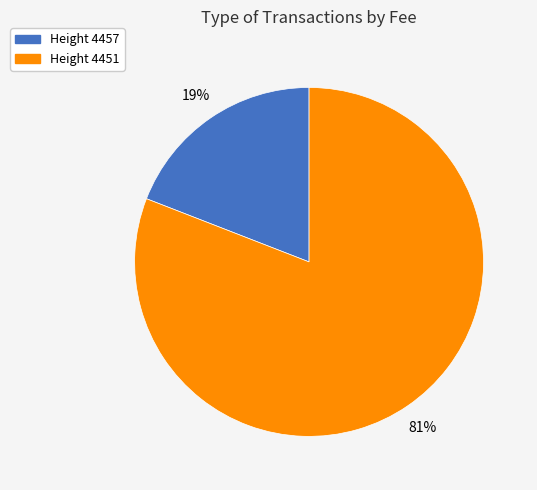

Is there any slice that represents more than half of the pie?

Yes